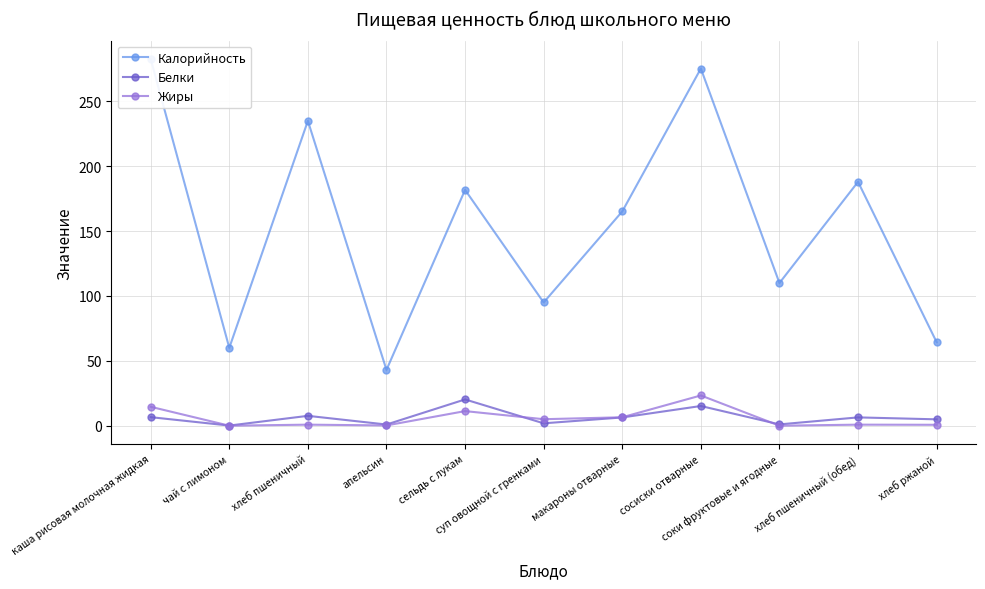

Read the Калорийность value at хлеб пшеничный.

235.0